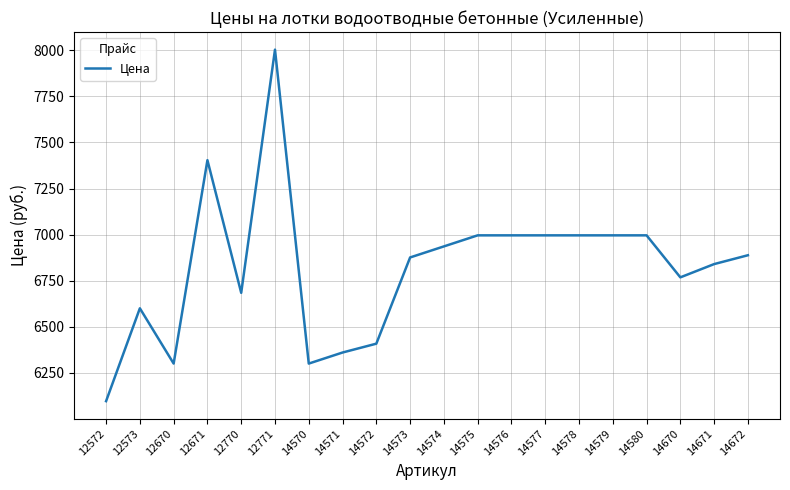

Between 14570 and 12671, which is larger?

12671